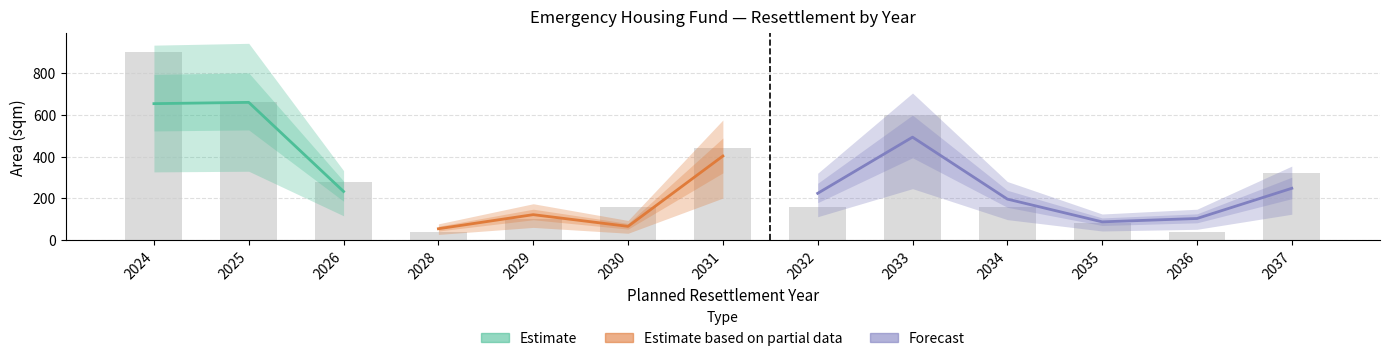

Which has a higher value, 2030 or 2025?

2025